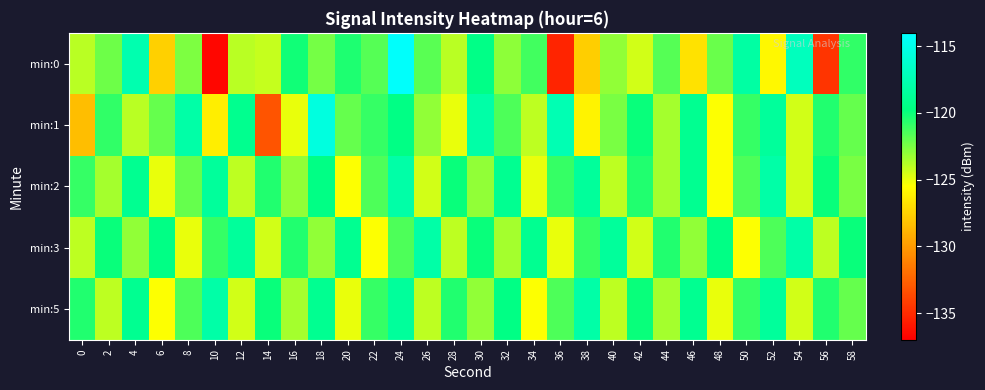

Between 4 and 58, which is larger?

4